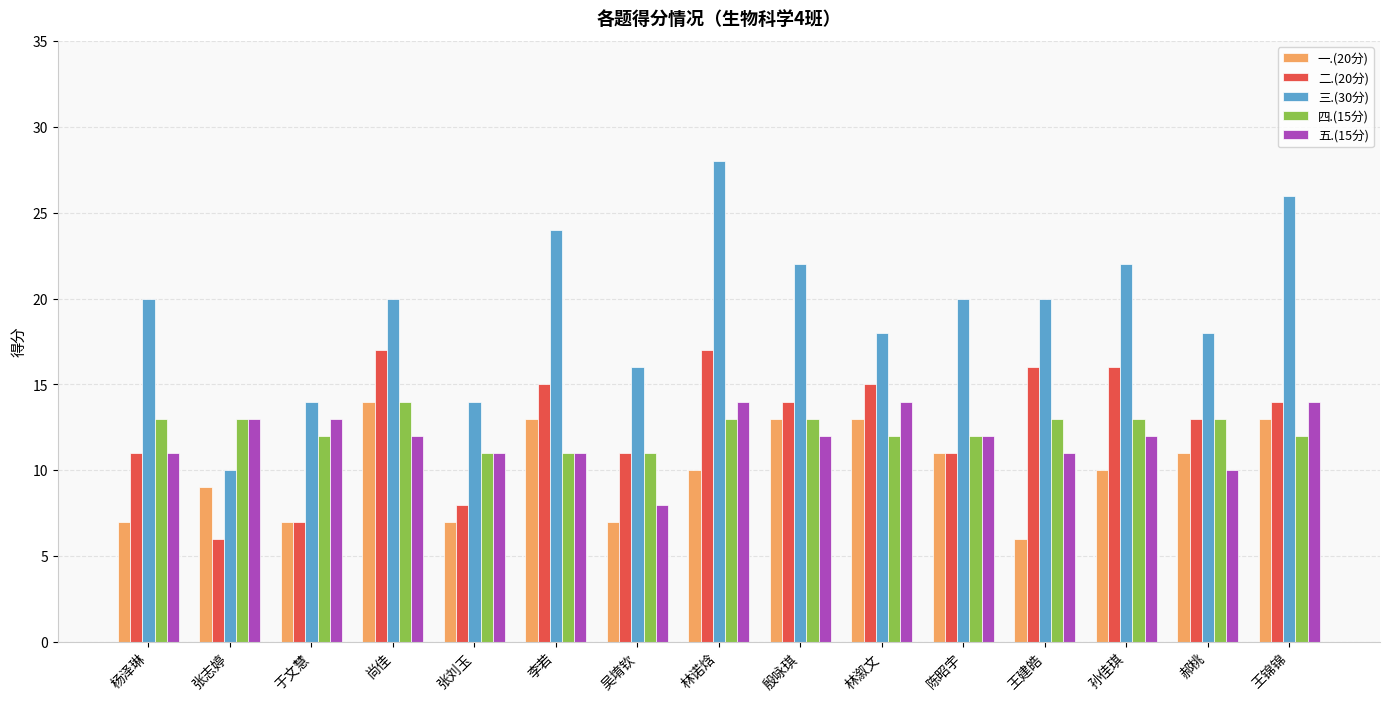

At 王建皓, list the series in order from largest to smallest.

三.(30分), 二.(20分), 四.(15分), 五.(15分), 一.(20分)